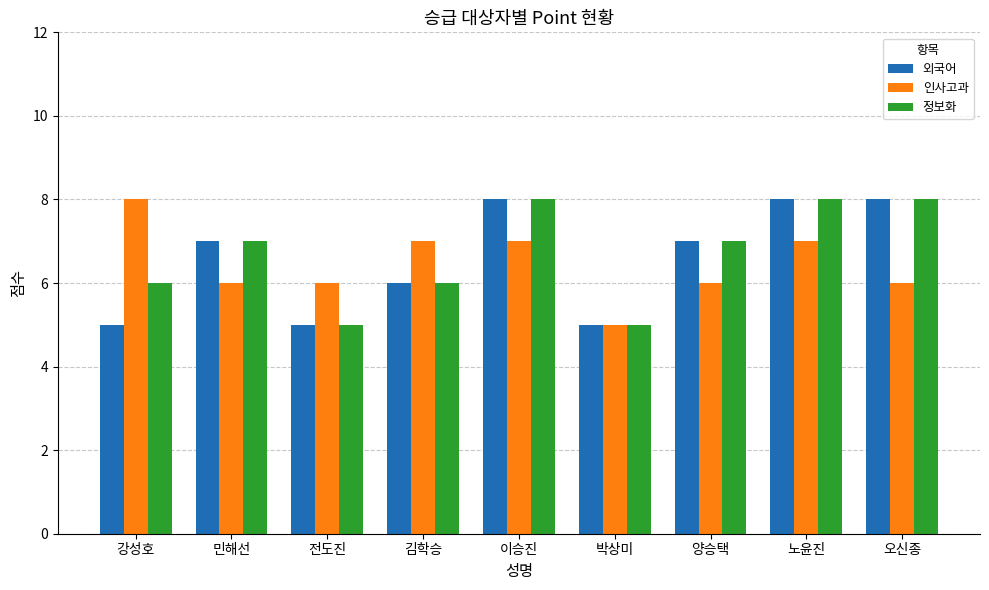

Are the bars grouped side by side (vs. stacked)?

Yes